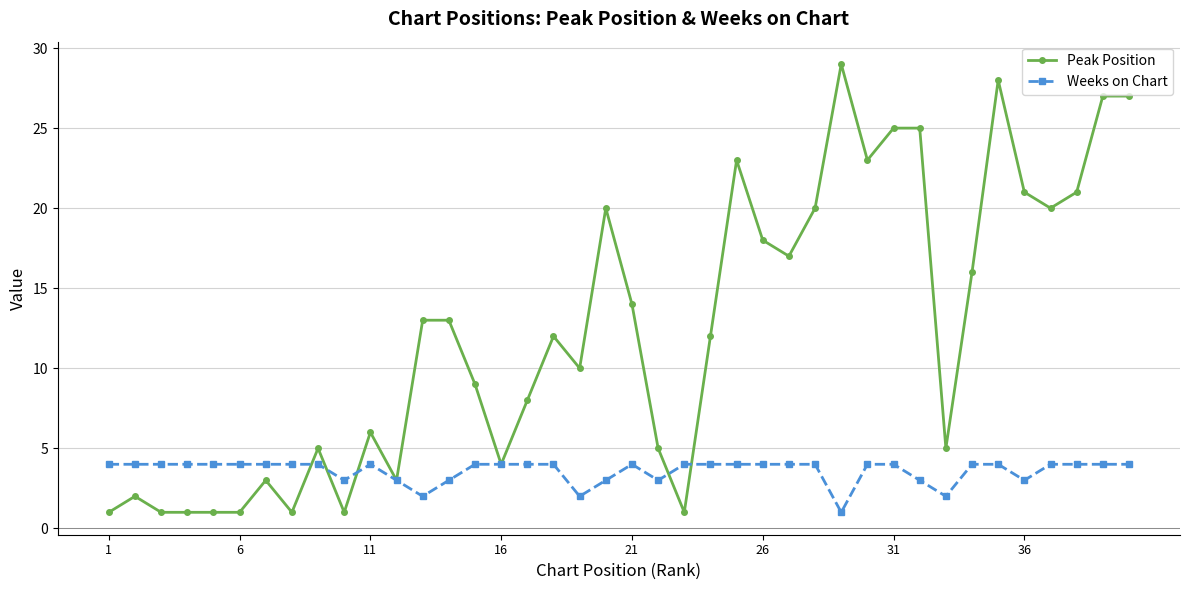

What is the sum of all Peak Position values?

492